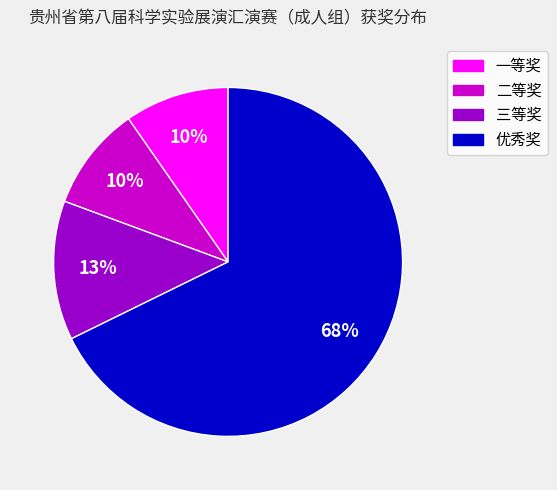

To the nearest percent, what portion does 二等奖 represent?

10%